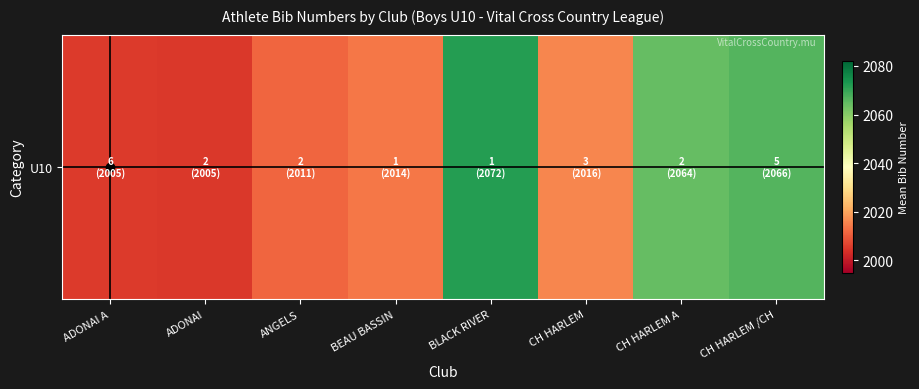

Reading left to right, what are all the values shown in this chart?

ADONAI A=2005.3	ADONAI=2005.0	ANGELS=2011.5	BEAU BASSIN=2014.0	BLACK RIVER=2072.0	CH HARLEM=2016.0	CH HARLEM A=2064.5	CH HARLEM /CH=2066.6